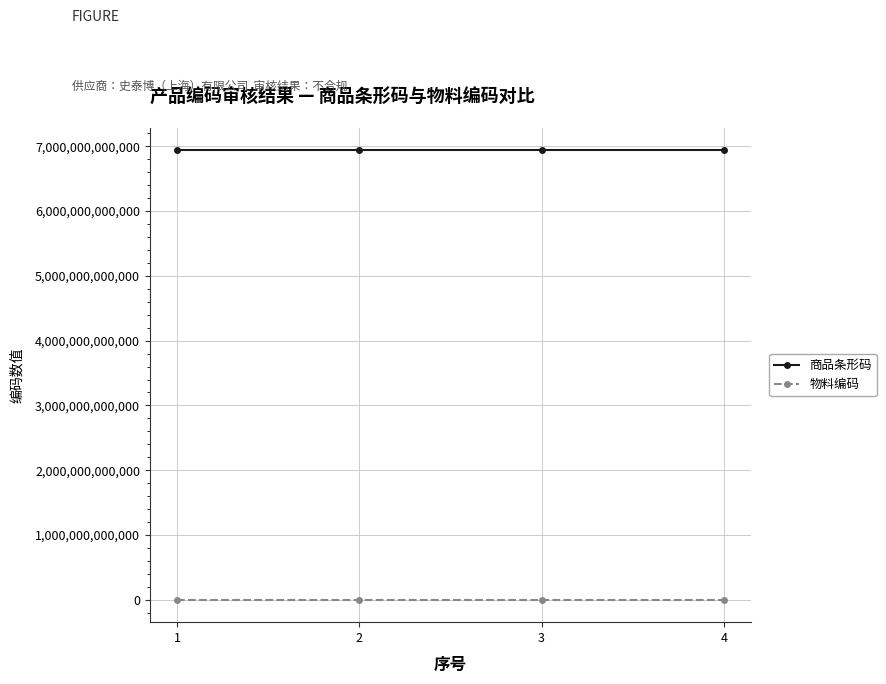

True or false: 商品条形码 and 物料编码 intersect in this chart.

False